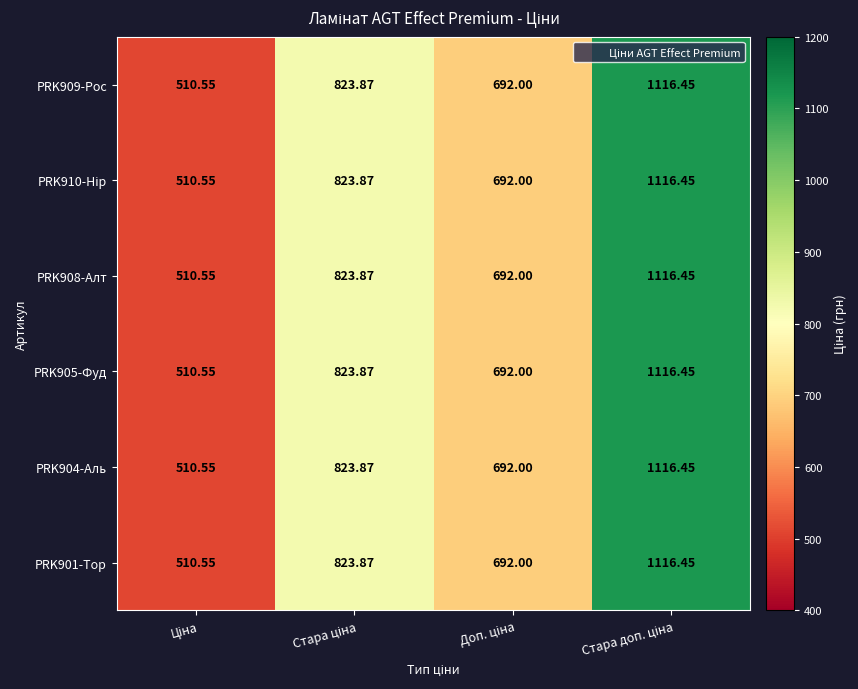

How many data points does each series have?

4